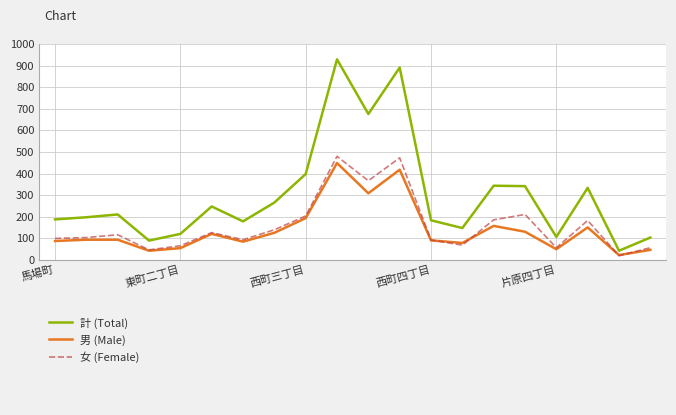

What is the highest value of the 計 (Total) series?

929